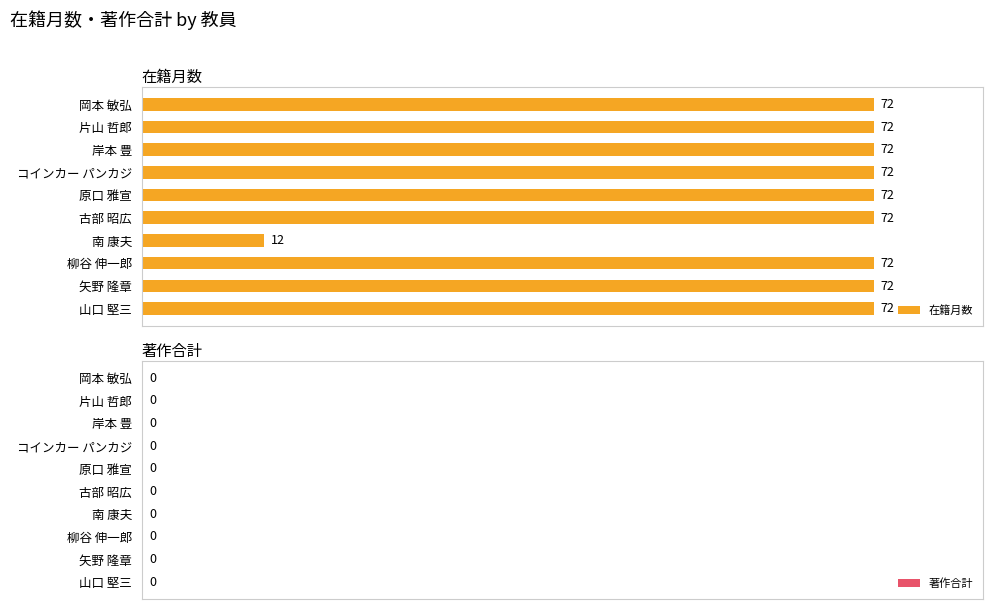

What position from the bottom is 原口 雅宣?

6